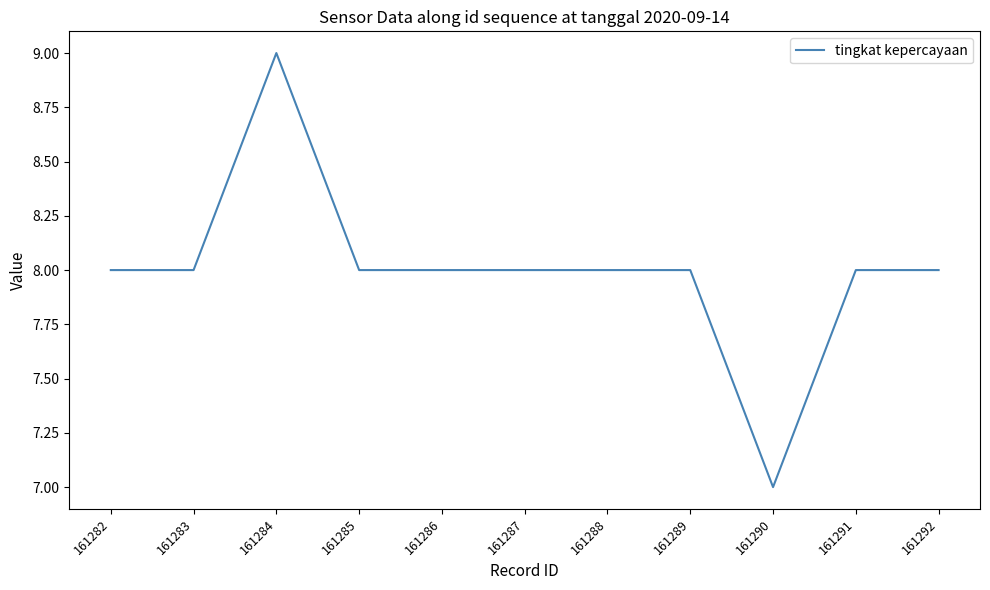

Between 161290 and 161285, which is larger?

161285